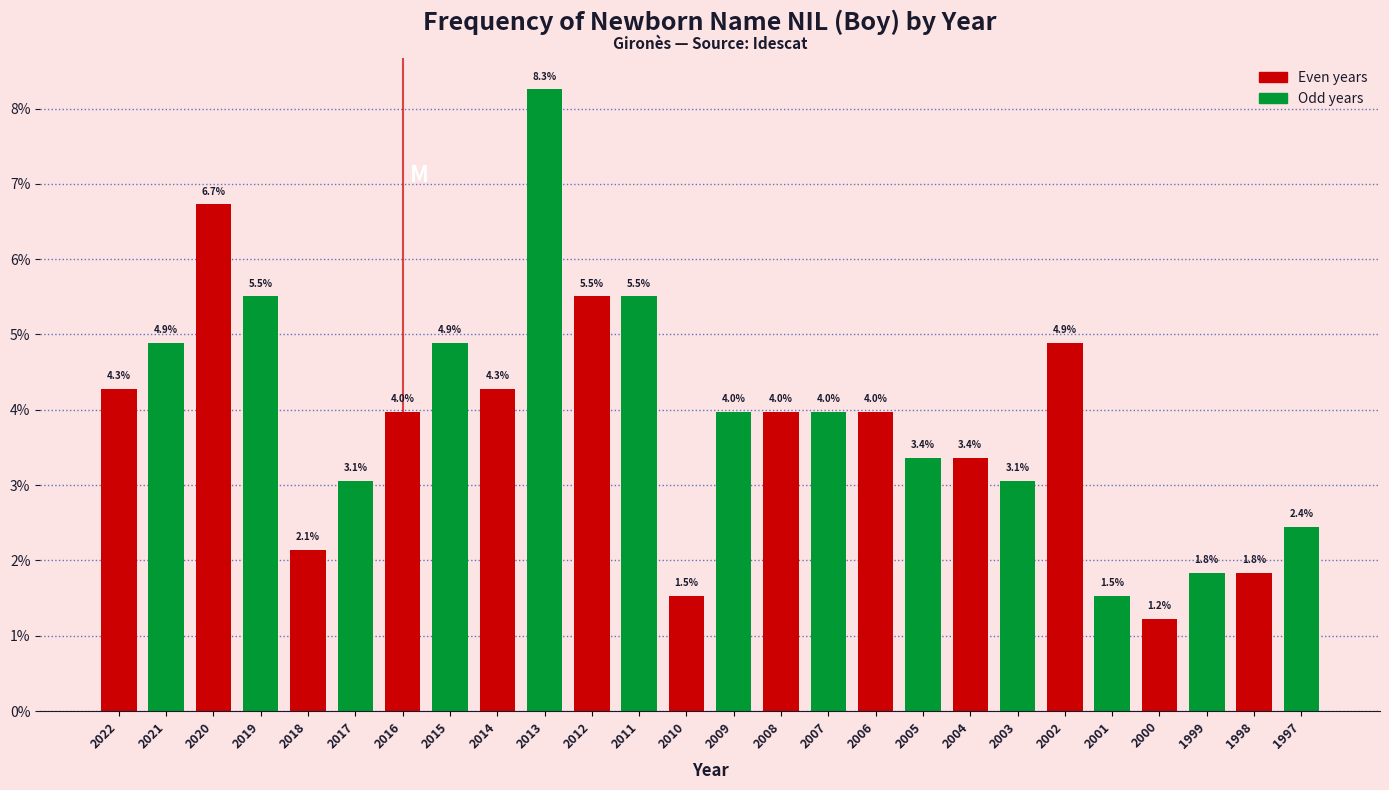

Reading right to left, extract all data points from this chart.

1997=2.4	1998=1.8	1999=1.8	2000=1.2	2001=1.5	2002=4.9	2003=3.1	2004=3.4	2005=3.4	2006=4.0	2007=4.0	2008=4.0	2009=4.0	2010=1.5	2011=5.5	2012=5.5	2013=8.3	2014=4.3	2015=4.9	2016=4.0	2017=3.1	2018=2.1	2019=5.5	2020=6.7	2021=4.9	2022=4.3